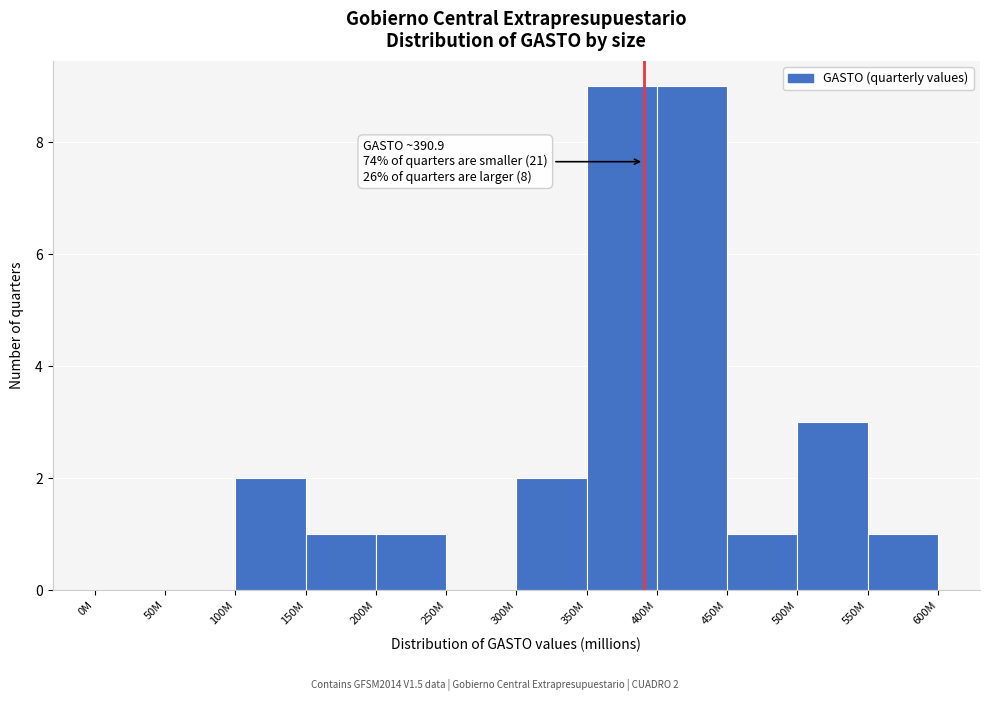

Reading left to right, extract all data points from this chart.

0M=0	50M=0	100M=2	150M=1	200M=1	250M=0	300M=2	350M=9	400M=9	450M=1	500M=3	550M=1